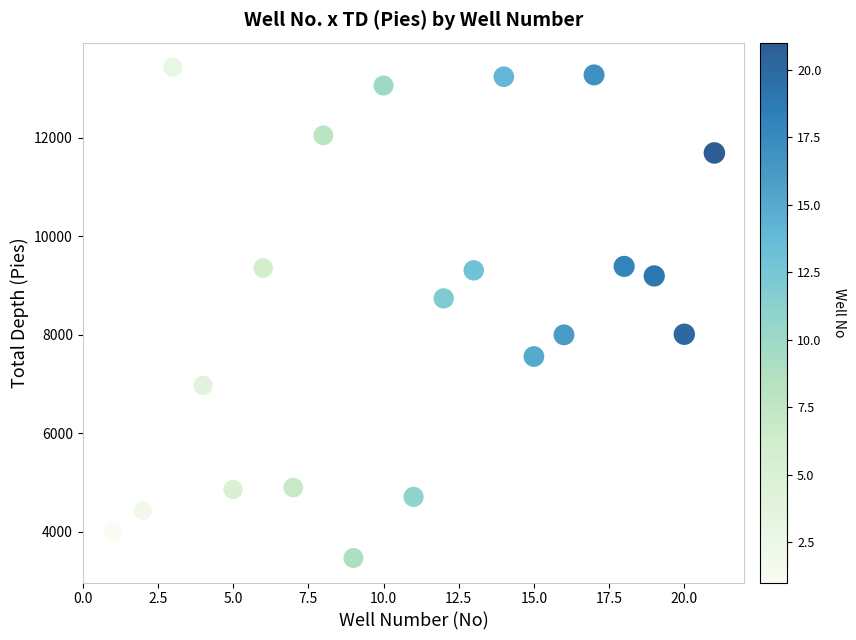

What is the range of Y values (max minus min)?

9964